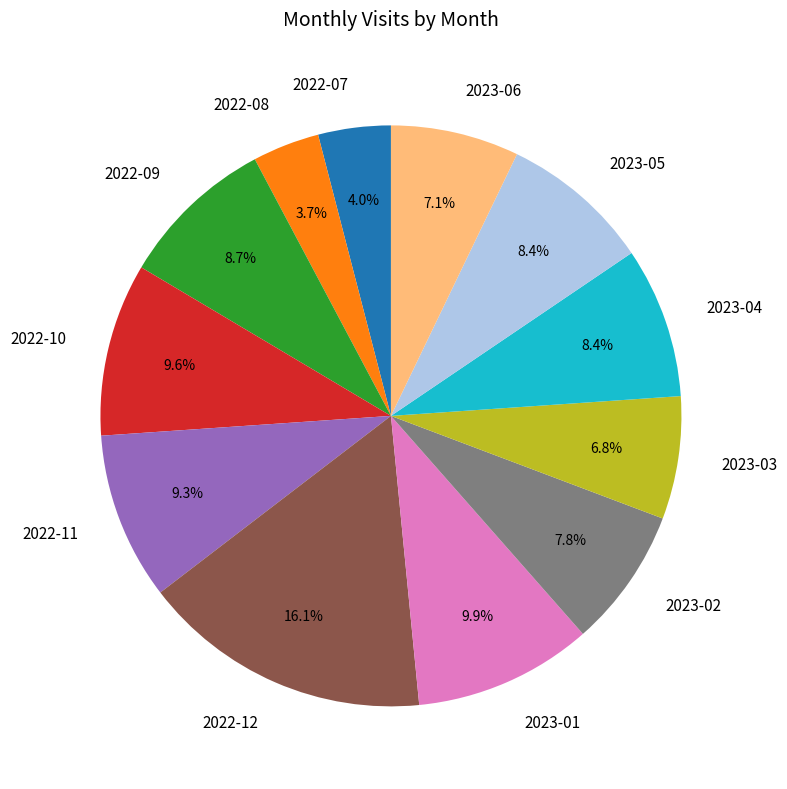

Count the number of slices in the pie.

12